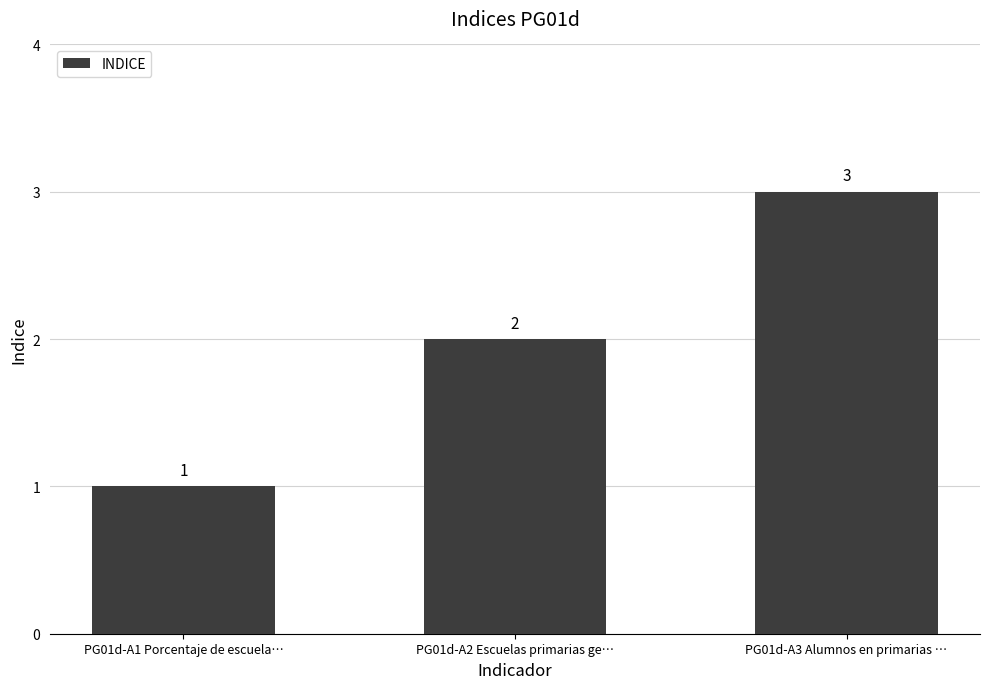

Which category has the highest value across all series?

PG01d-A3 Alumnos en primarias …